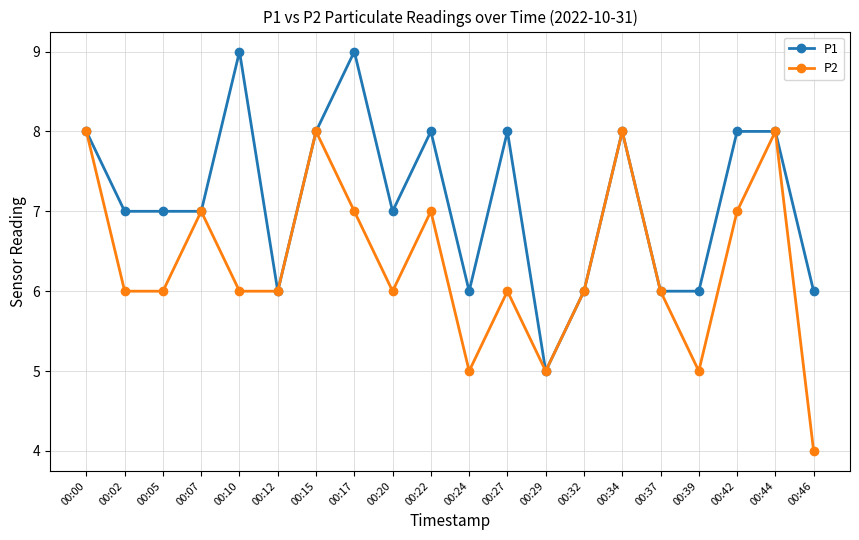

What is the difference between the maximum and minimum values in the P1 series?

4